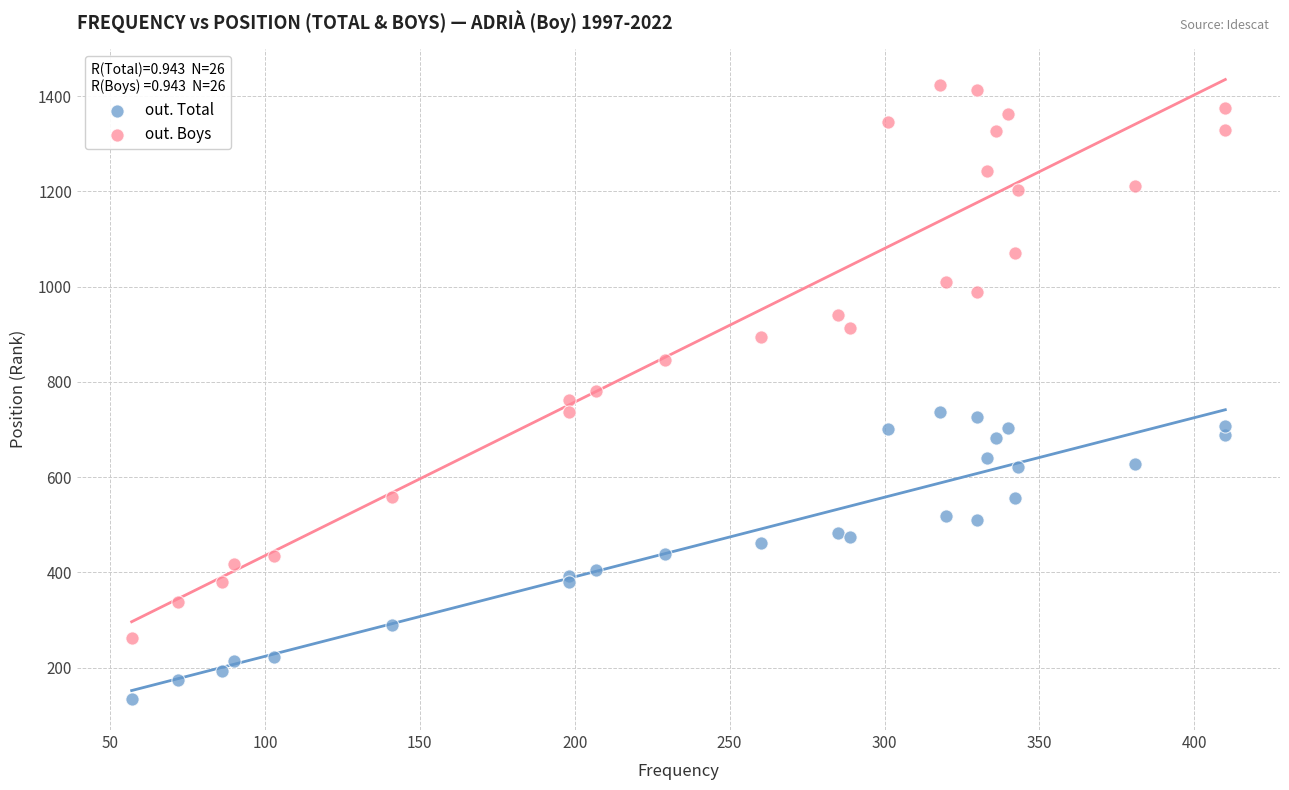

Which series contains the lowest Y value?

out. Total